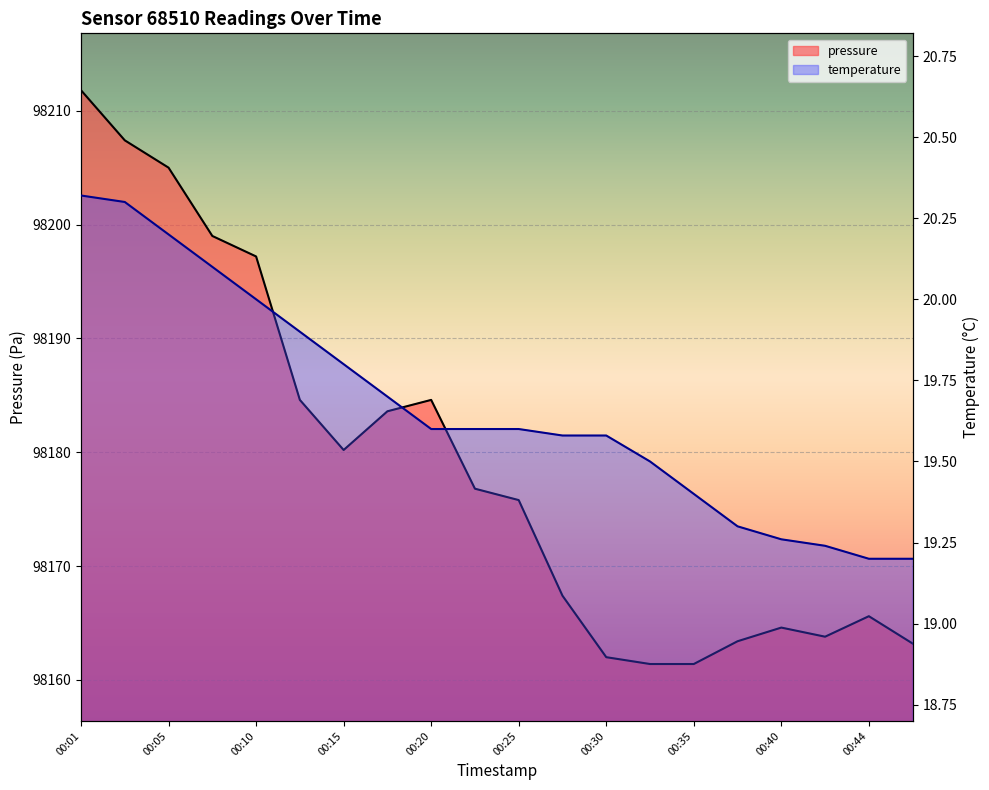

Which series has the largest range (max minus min)?

pressure